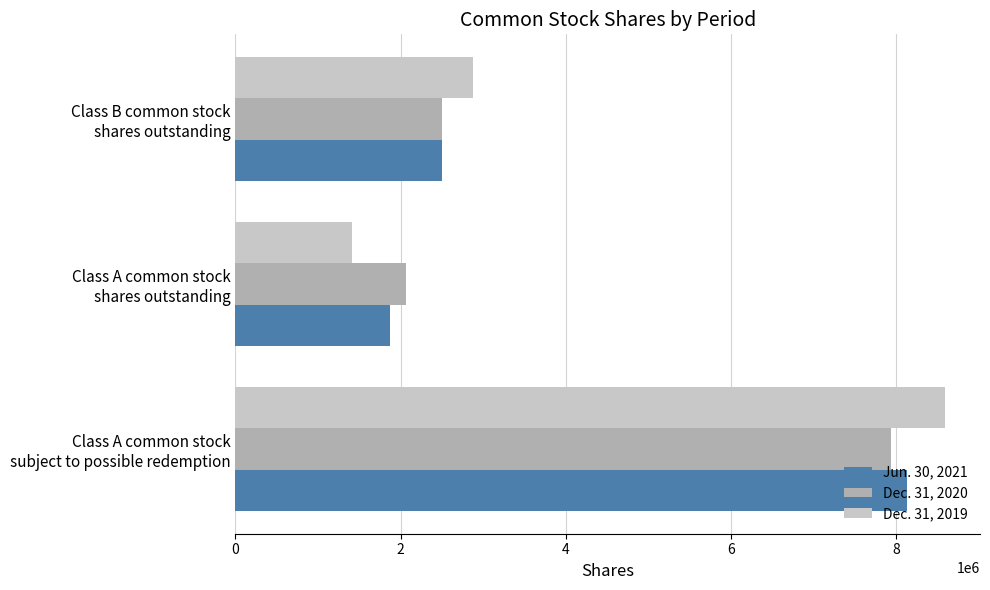

What is the minimum value shown in the chart?

1415773